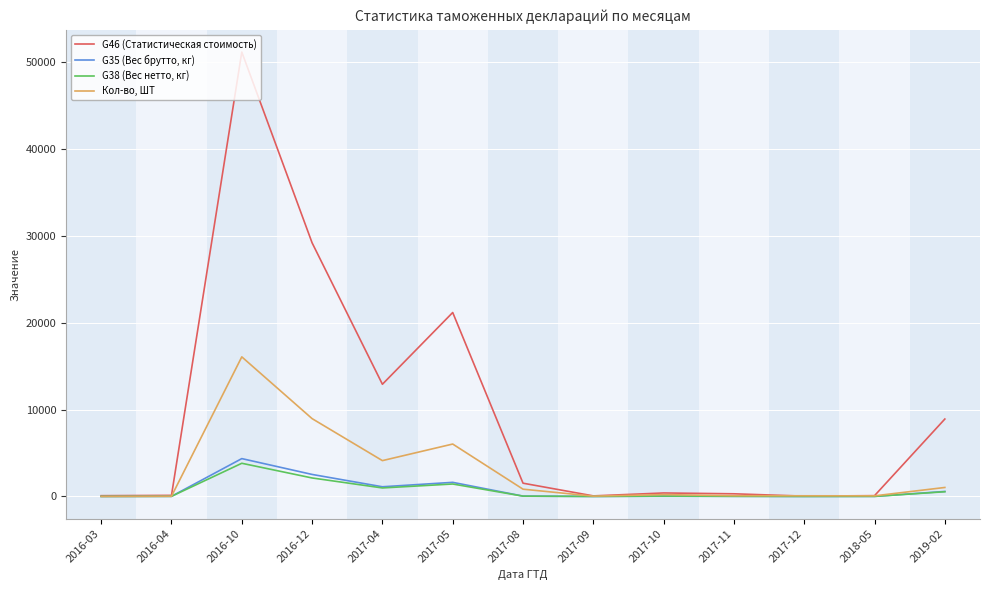

Rank the series at 2017-08 from lowest to highest value.

G38 (Вес нетто, кг), G35 (Вес брутто, кг), Кол-во, ШТ, G46 (Статистическая стоимость)